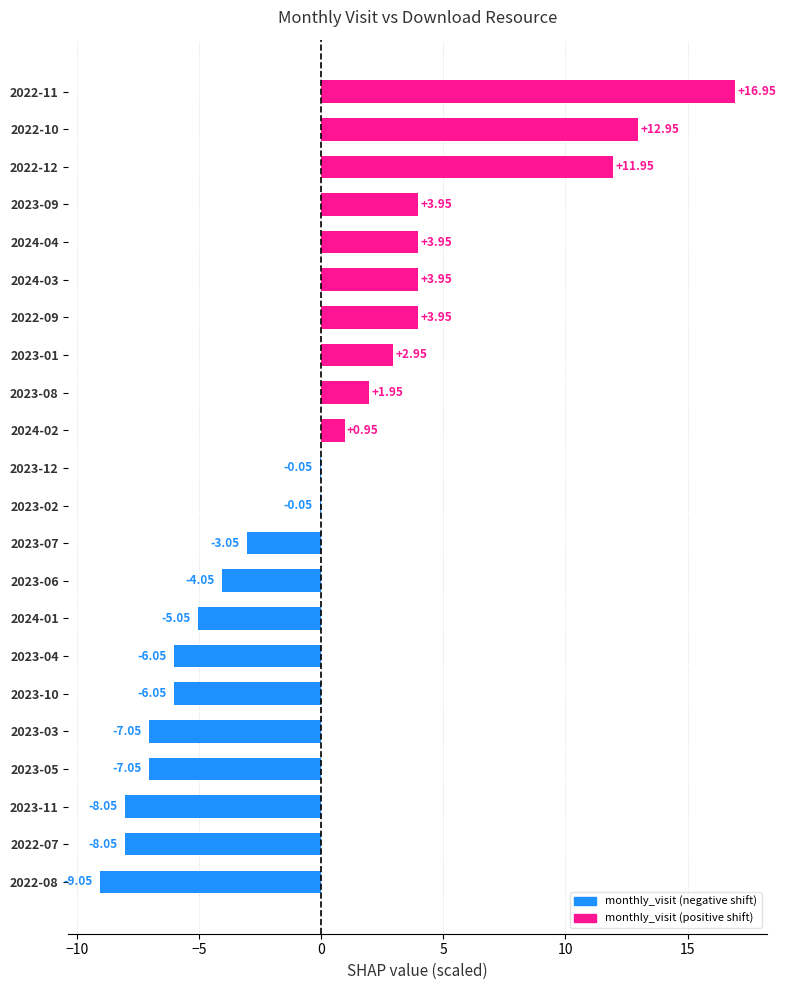

What is the sum of the values at 2023-12 and 2024-03?

3.9